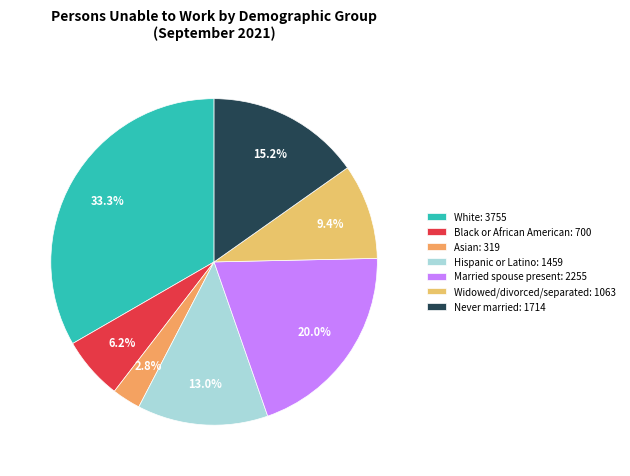

Does any single category account for the majority?

No